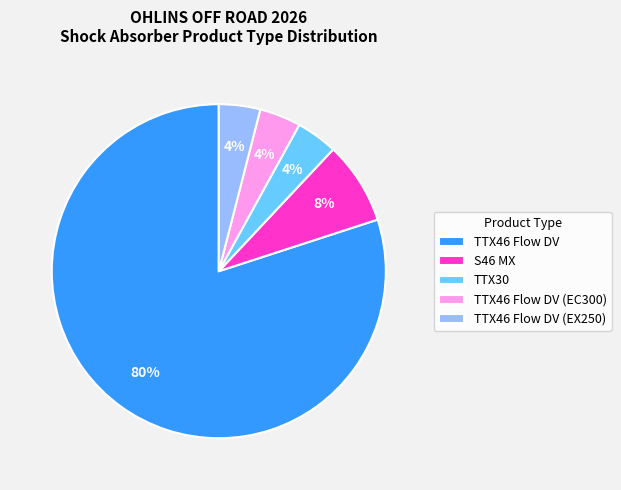

Does any single category account for the majority?

Yes